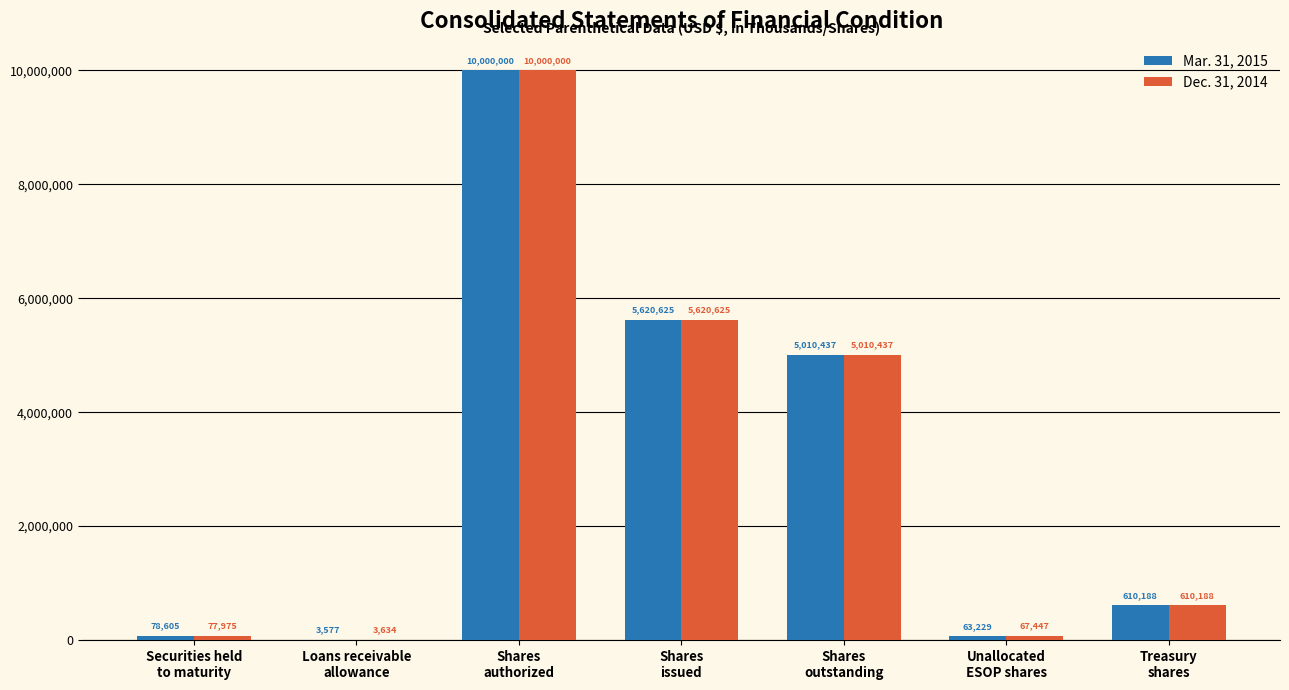

What is the sum of the Mar. 31, 2015 values at Unallocated
ESOP shares and Treasury
shares?

673417